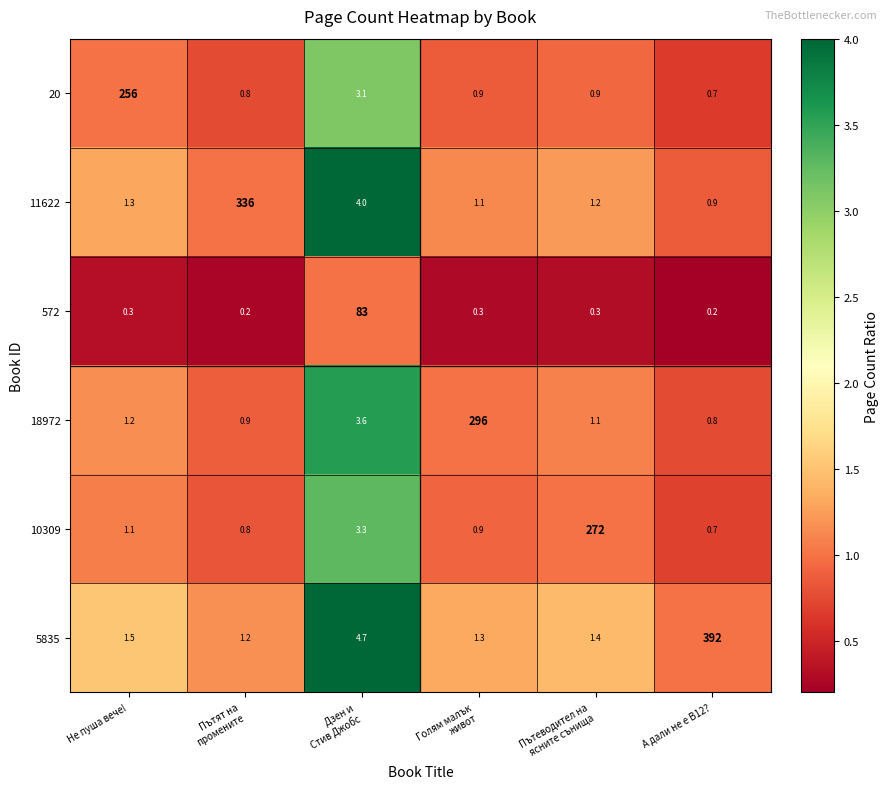

Rank the series by their maximum value, from highest to lowest.

5835, 11622, 18972, 10309, 20, 572